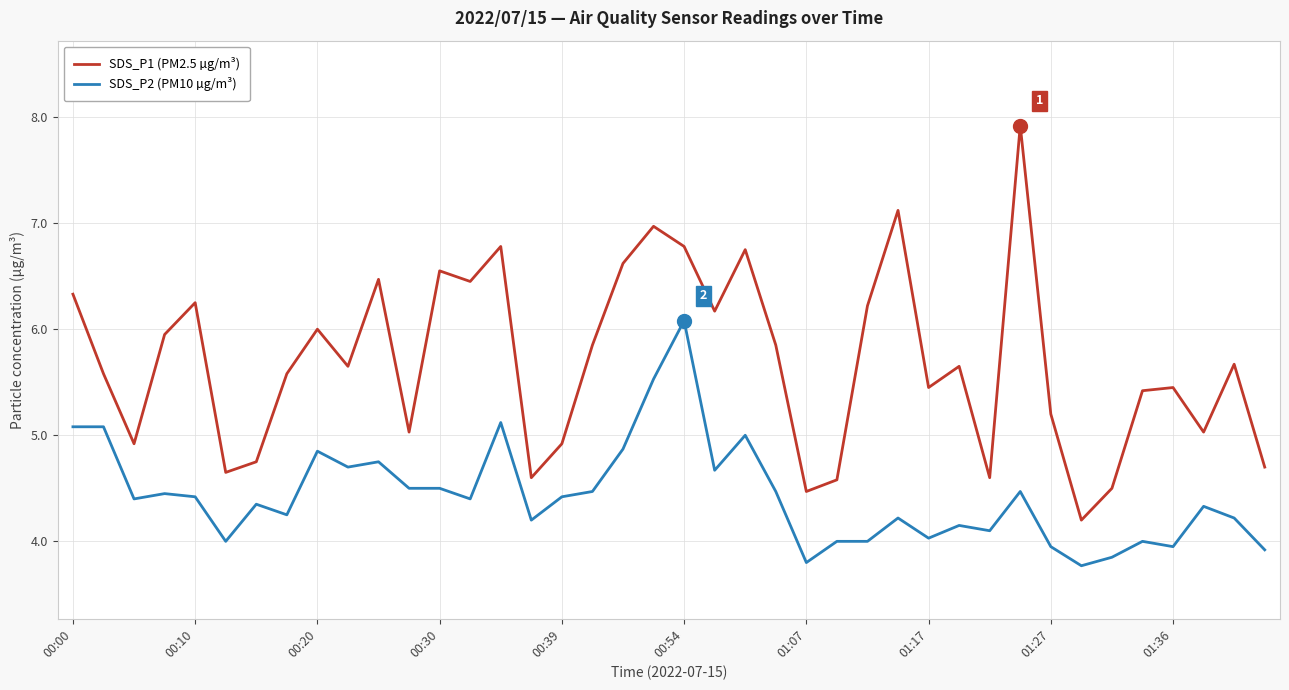

What is the minimum value for SDS_P1 (PM2.5 µg/m³)?

4.2